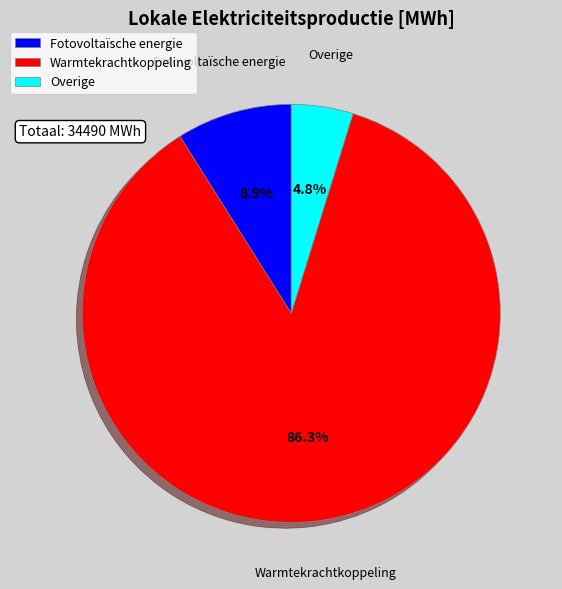

Combined, do Warmtekrachtkoppeling and Overige account for over 50%?

Yes